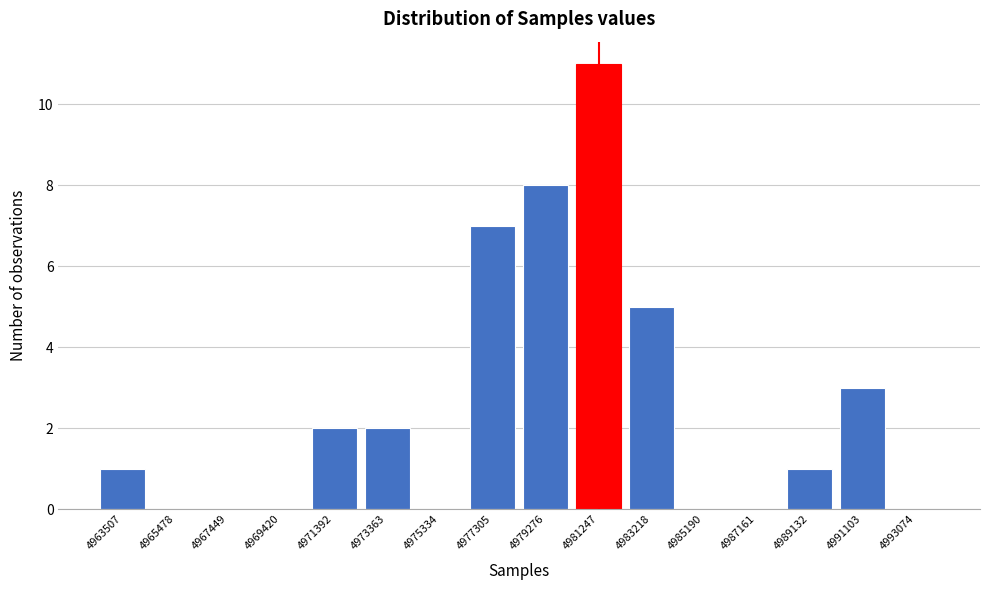

Reading left to right, list every bar in this chart as the range it spans on the x-axis followed by its height. Neither the bar edges nor the heights are printed on the chart, so give them approximately, as read against the axes.

4962600 to 4964400: 1
4964400 to 4966400: 0
4966400 to 4968400: 0
4968400 to 4970400: 0
4970400 to 4972400: 2
4972400 to 4974400: 2
4974400 to 4976400: 0
4976400 to 4978200: 7
4978200 to 4980200: 8
4980200 to 4982200: 11
4982200 to 4984200: 5
4984200 to 4986200: 0
4986200 to 4988200: 0
4988200 to 4990200: 1
4990200 to 4992000: 3
4992000 to 4994000: 0